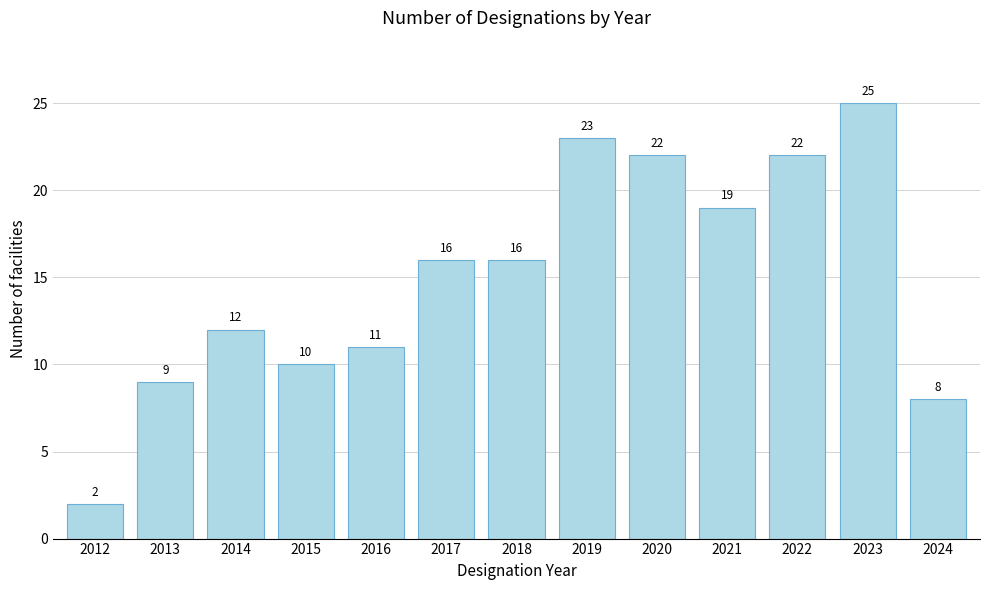

Reading right to left, list all the values displayed in this chart.

8	25	22	19	22	23	16	16	11	10	12	9	2